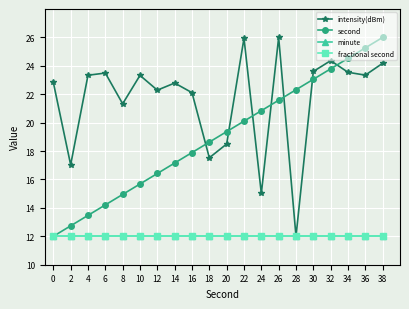

Which category has the highest value in the intensity(dBm) series?

26